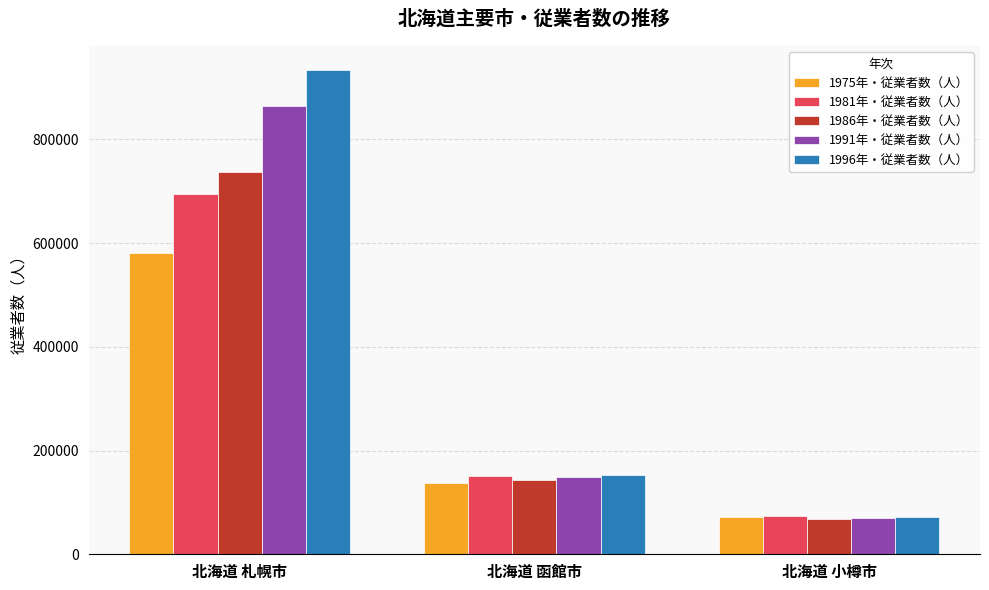

How many bars are there in total?

15